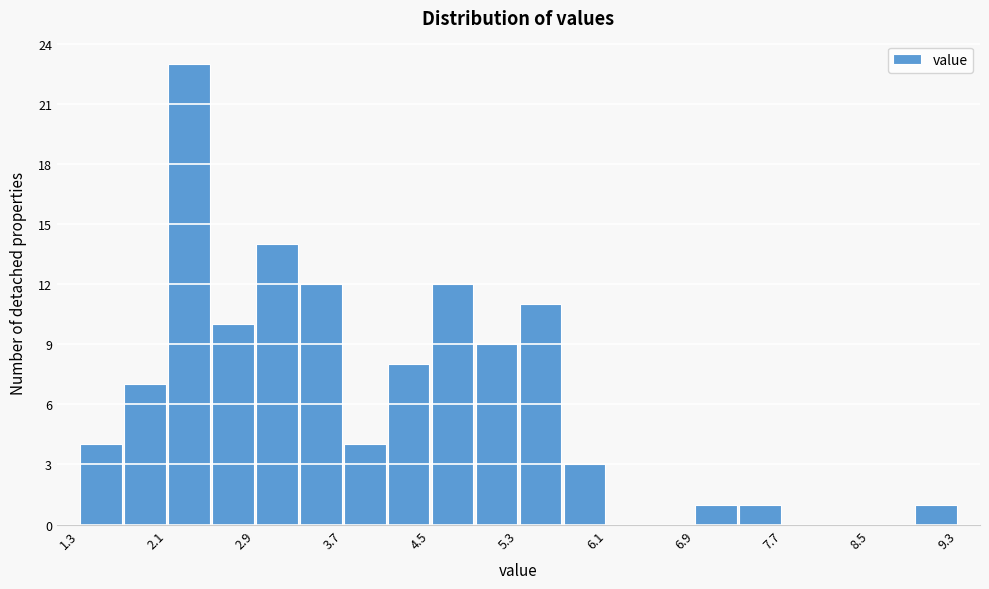

Reading left to right, list every bar in this chart as the range it spans on the x-axis followed by its height. Neither the bar edges nor the heights are printed on the chart, so give them approximately, as read against the axes.

1.33 to 1.73: 4
1.73 to 2.13: 7
2.13 to 2.53: 23
2.53 to 2.93: 10
2.93 to 3.33: 14
3.33 to 3.73: 12
3.73 to 4.13: 4
4.13 to 4.53: 8
4.53 to 4.93: 12
4.93 to 5.33: 9
5.33 to 5.73: 11
5.73 to 6.13: 3
6.13 to 6.53: 0
6.53 to 6.93: 0
6.93 to 7.33: 1
7.33 to 7.73: 1
7.73 to 8.13: 0
8.13 to 8.53: 0
8.53 to 8.93: 0
8.93 to 9.33: 1